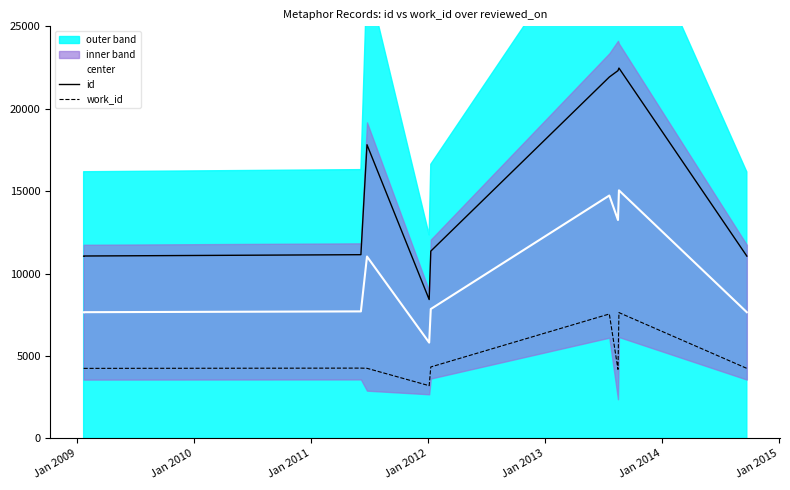

Does the chart display data point markers on the line(s)?

No